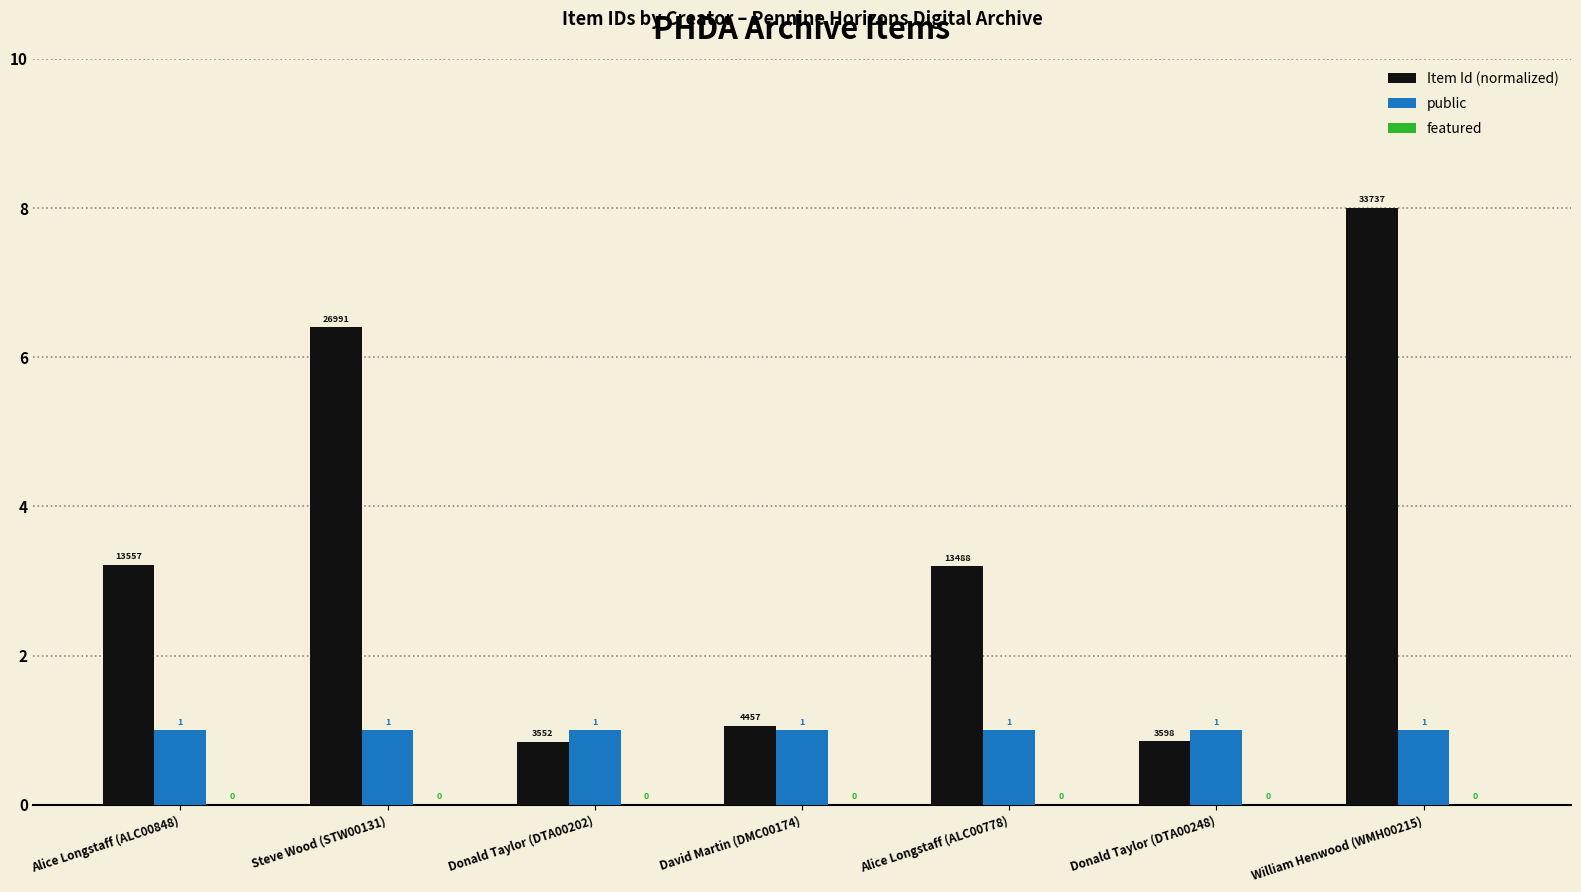

Reading left to right, what are all the values shown in this chart?

Item Id (normalized): 3.2	6.4	0.8	1.1	3.2	0.9	8.0
public: 1.0	1.0	1.0	1.0	1.0	1.0	1.0
featured: 0.0	0.0	0.0	0.0	0.0	0.0	0.0